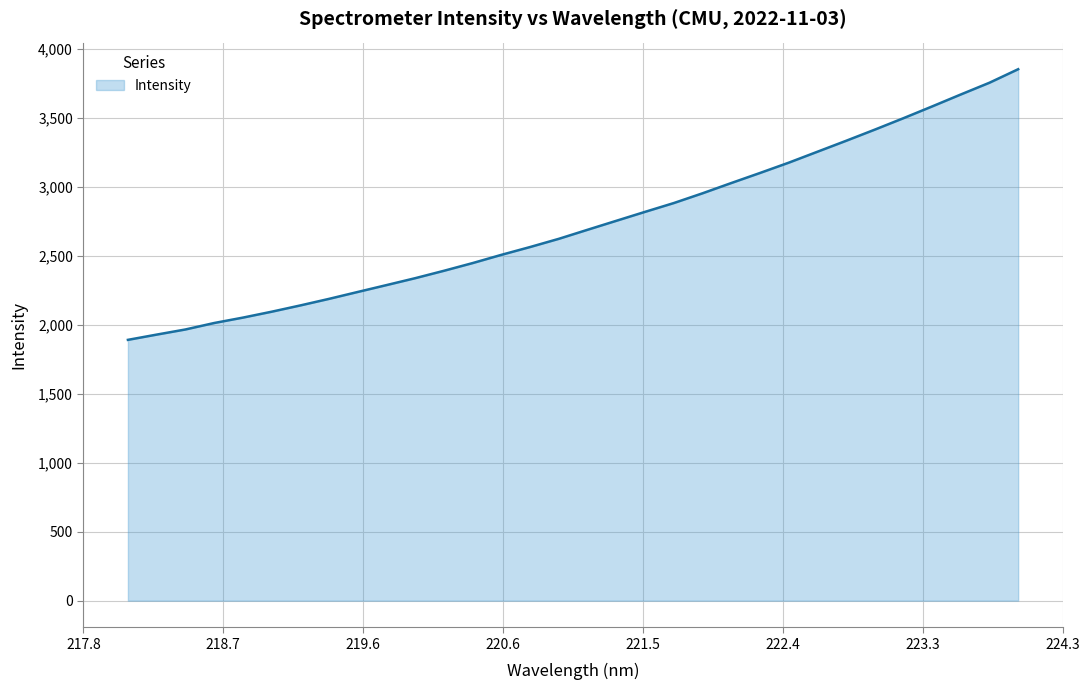

What is the difference between the maximum and minimum values?

1961.5